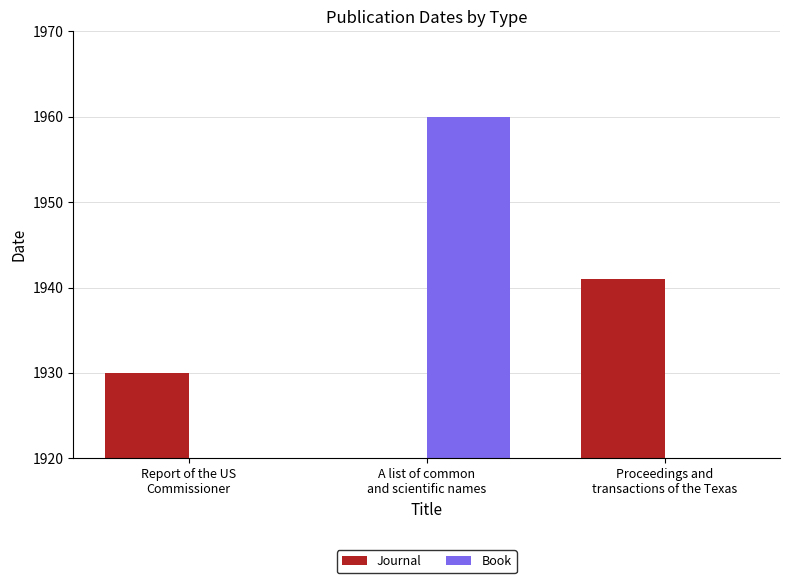

Between A list of common
and scientific names and Report of the US
Commissioner, which is larger?

Report of the US
Commissioner